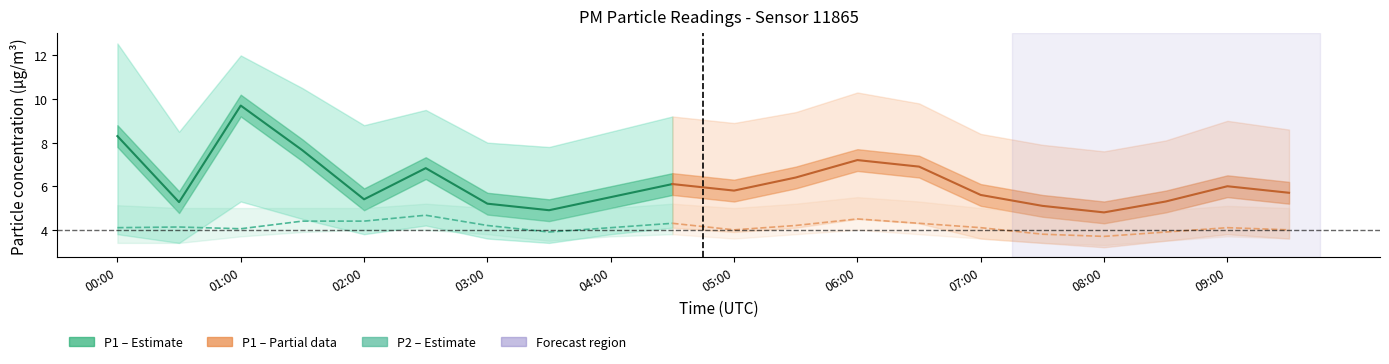

Which series has the widest spread of values?

P1